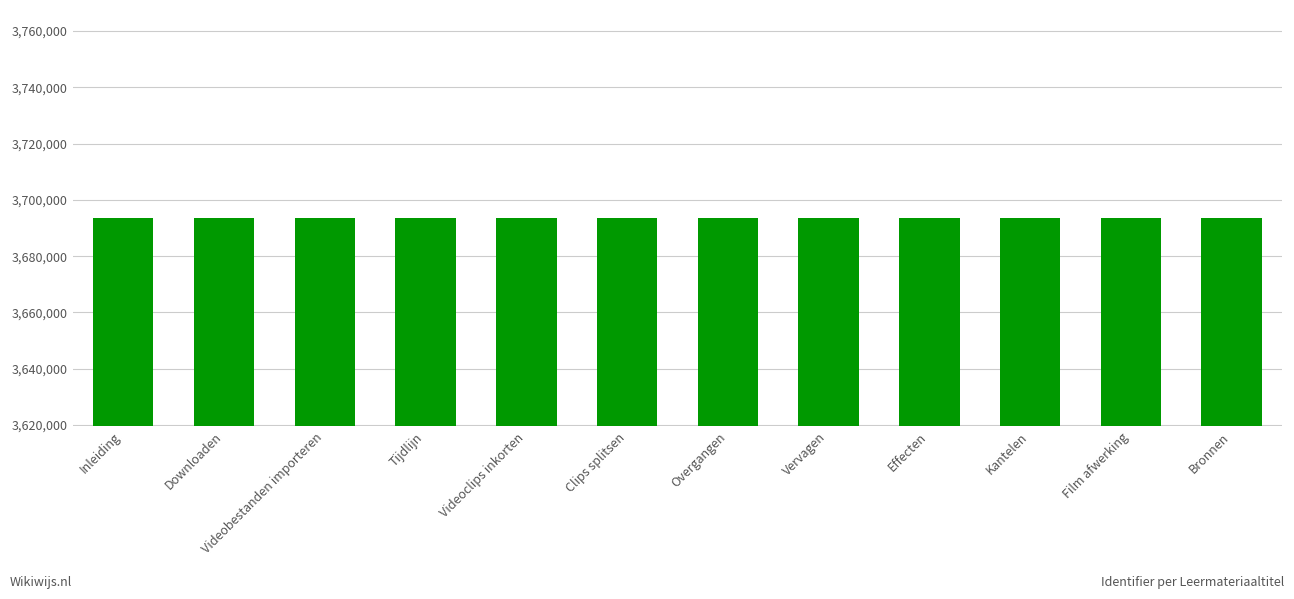

What is the difference between the maximum and minimum values?

40